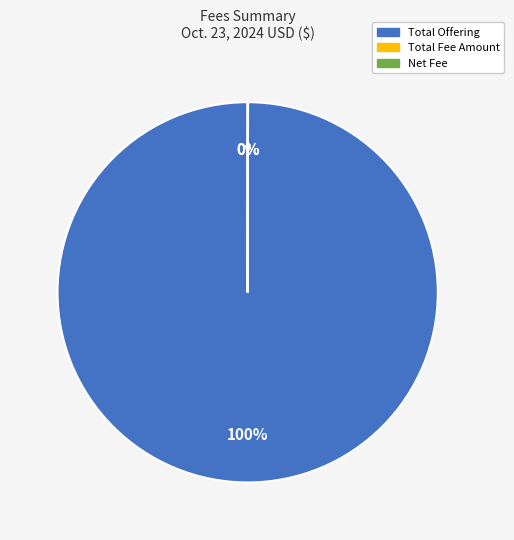

Is Total Offering the majority of the pie?

Yes